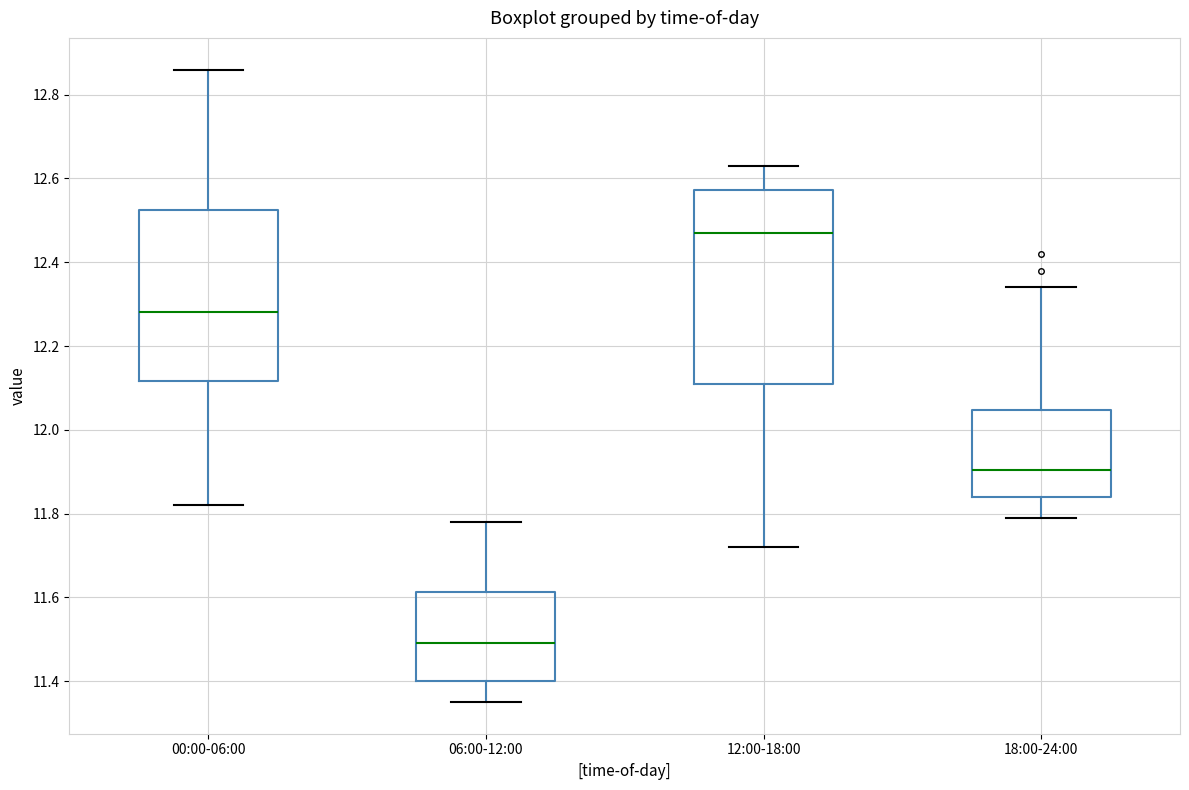

Comparing the boxes themselves (not the whiskers), which one is the tallest?

12:00-18:00